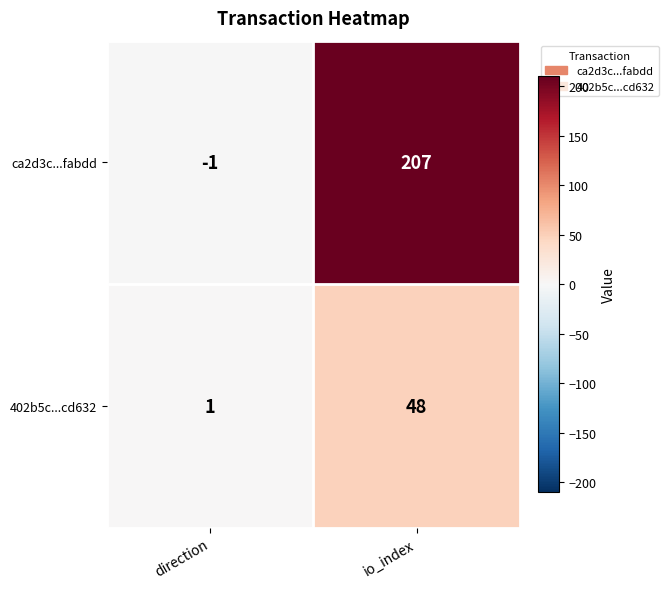

What is the difference between the maximum and minimum values in the ca2d3c...fabdd series?

208